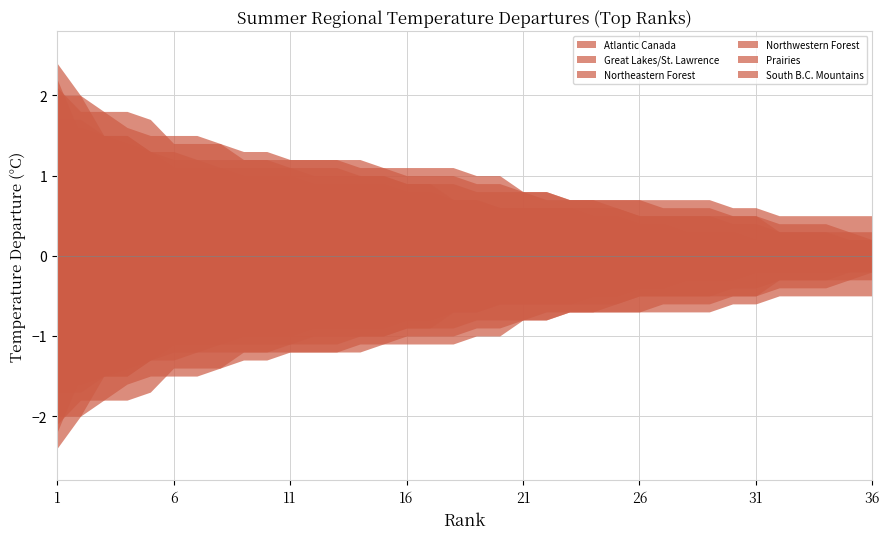

True or false: Northeastern Forest and Great Lakes/St. Lawrence intersect in this chart.

False